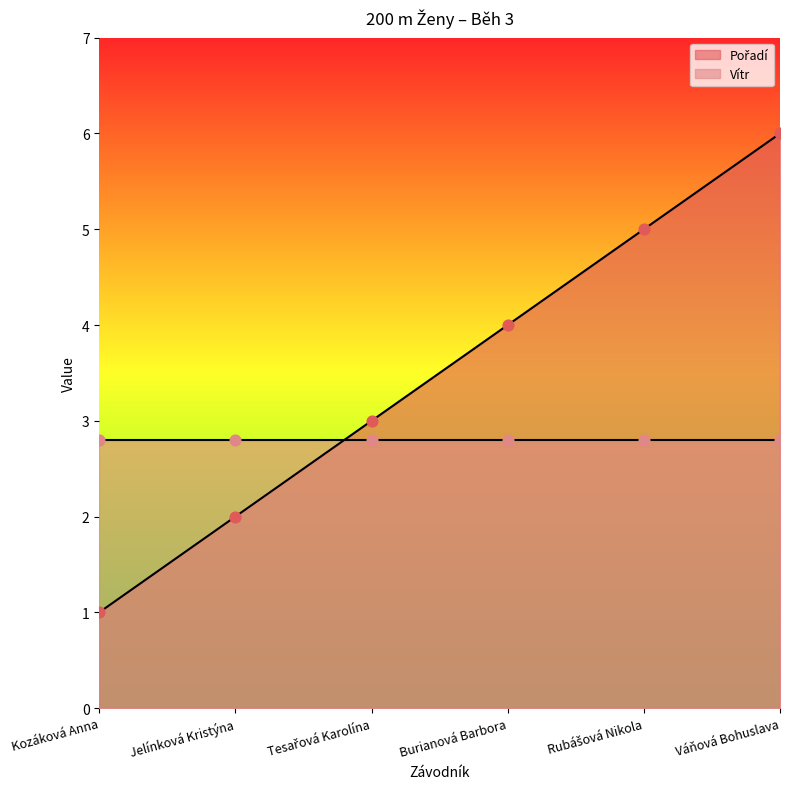

Approximately how many times larger is the value at Kozáková Anna compared to Rubášová Nikola?

0.2